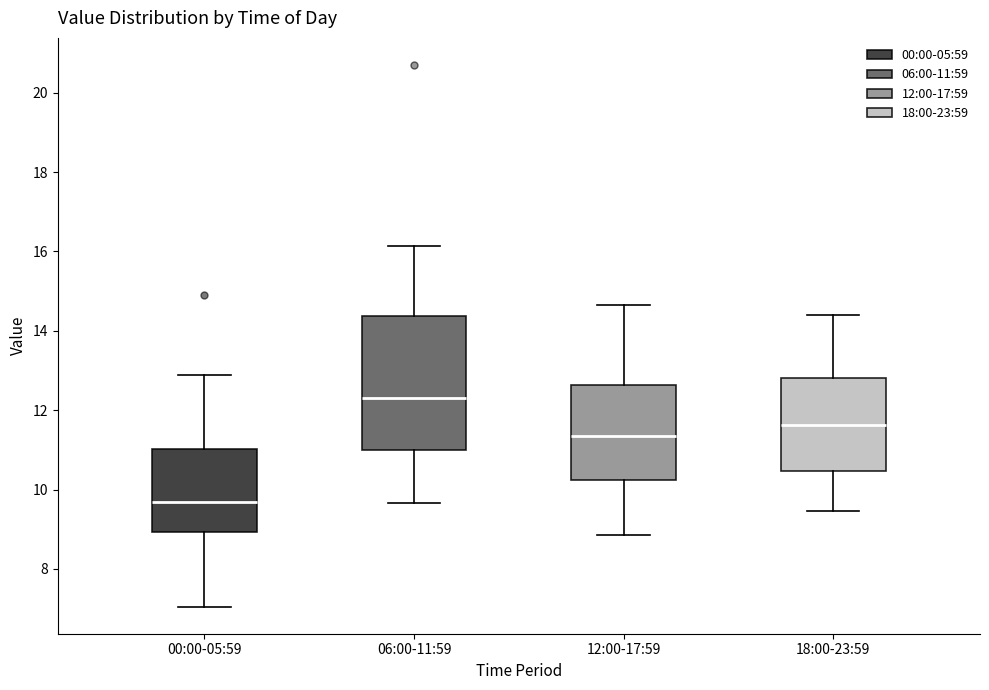

Reading left to right, transcribe this box plot: for each box, give where its median line is, the range the box spans, and where its two whiskers end, as read against the y-axis. The values are not printed on the chart, so give them approximately, as read against the axis.

00:00-05:59: median 9.6, box 9.0 to 11.0, whiskers 7.0 to 12.8
06:00-11:59: median 12.4, box 11.0 to 14.4, whiskers 9.6 to 16.2
12:00-17:59: median 11.4, box 10.2 to 12.6, whiskers 8.8 to 14.6
18:00-23:59: median 11.6, box 10.4 to 12.8, whiskers 9.4 to 14.4